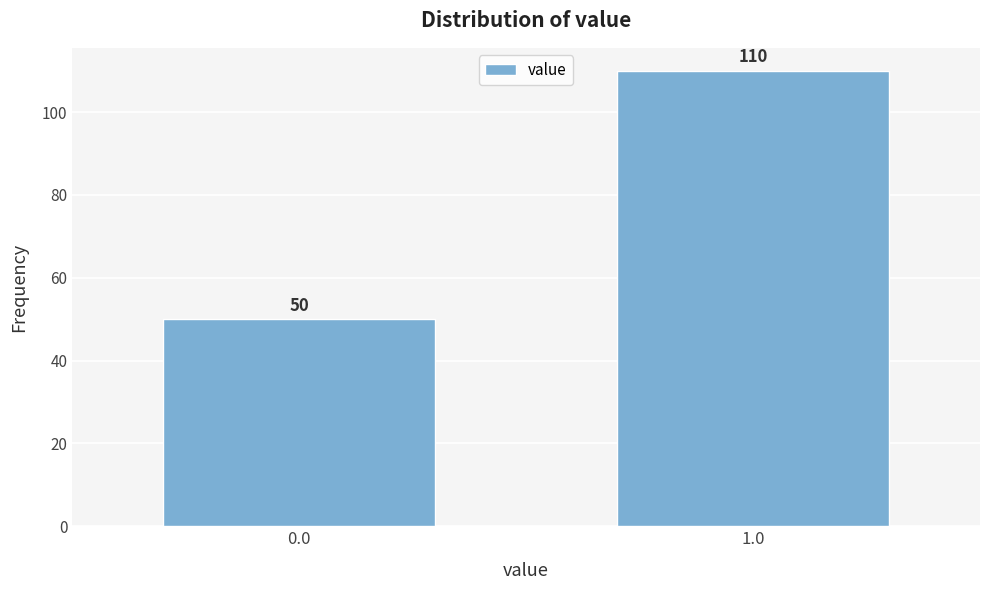

Reading left to right, transcribe all the data shown in this chart.

0.0=50	1.0=110